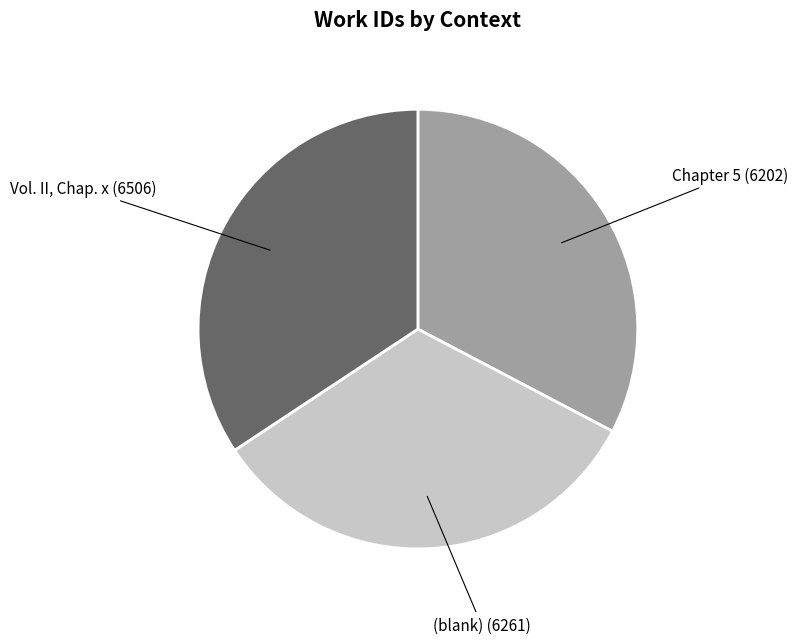

Is there any slice that represents more than half of the pie?

No